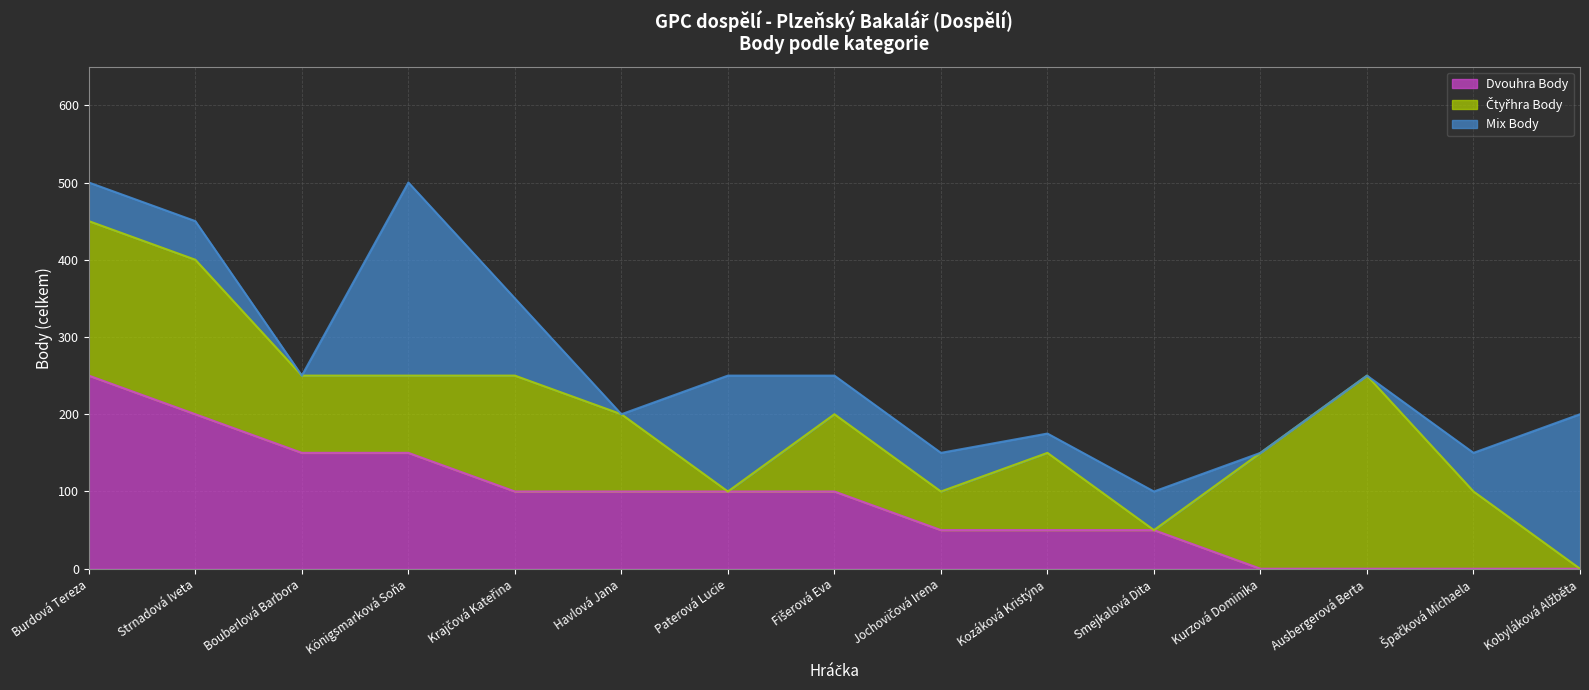

What is the difference between the maximum and minimum values in the Dvouhra Body series?

250